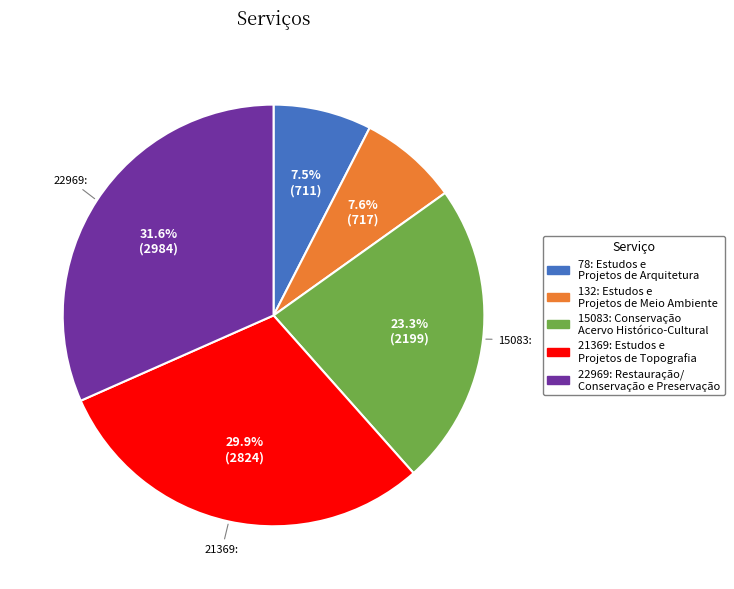

Does any single category account for the majority?

No